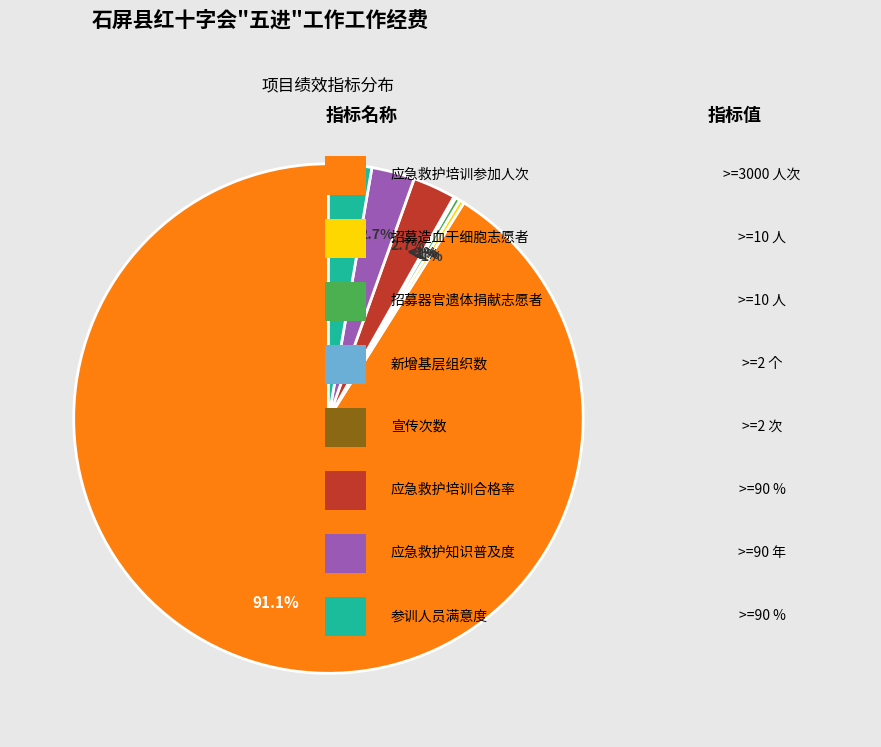

How many segments does this pie chart have?

8